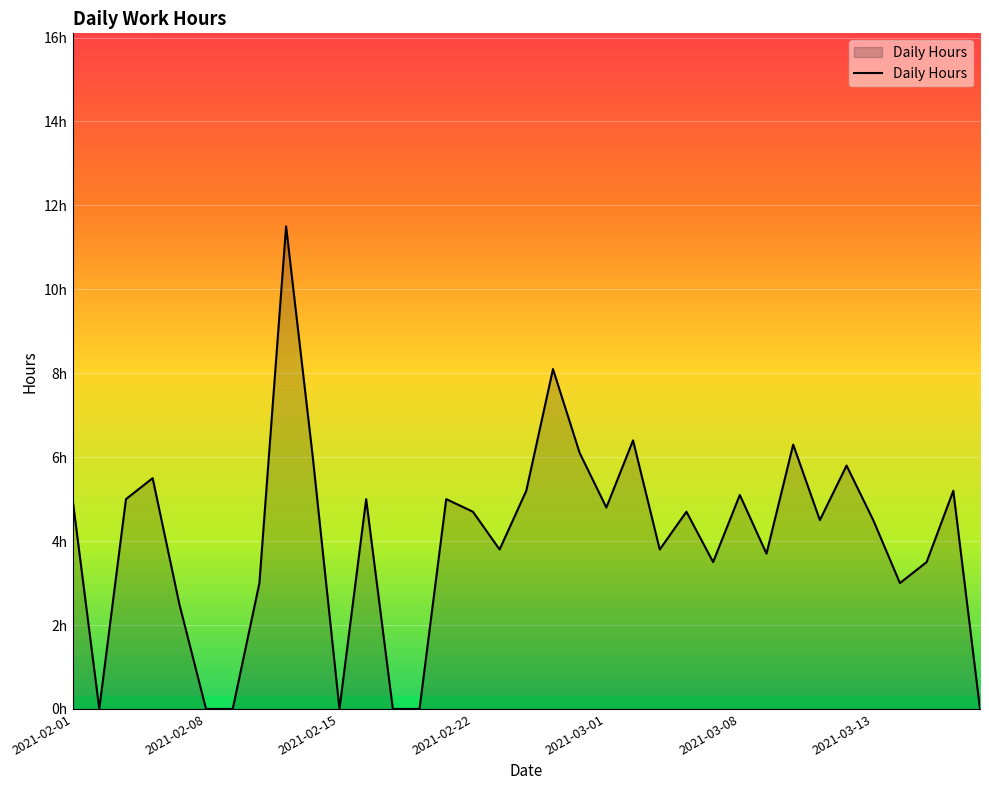

Is this an area chart (filled region under the line)?

Yes